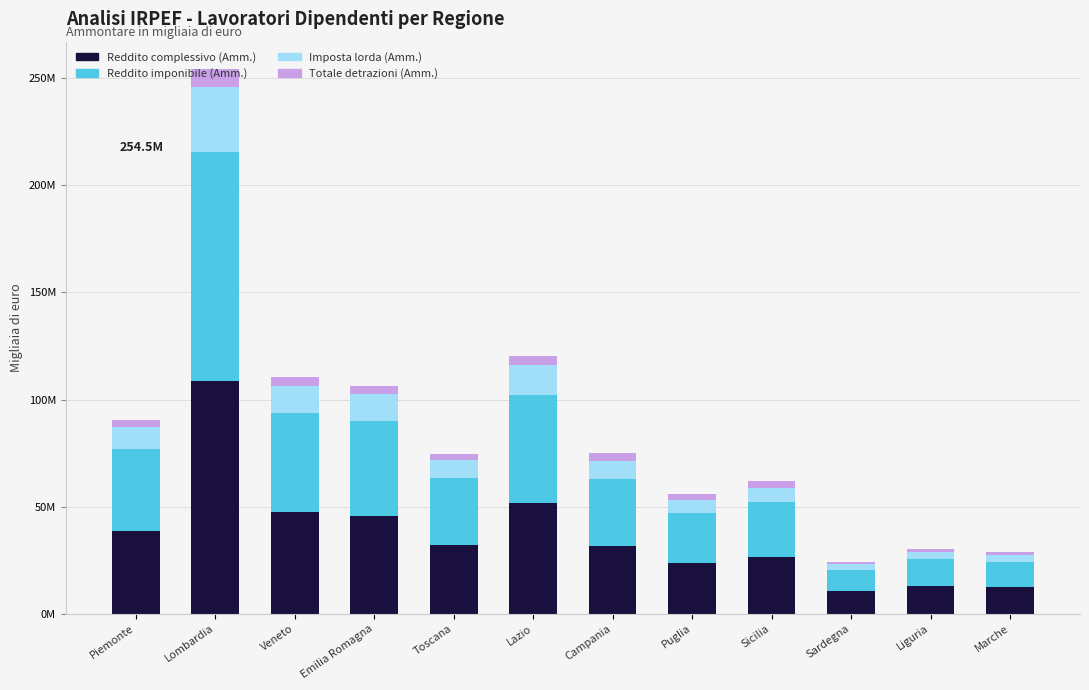

What are all the series names shown in the legend?

Reddito complessivo (Amm.), Reddito imponibile (Amm.), Imposta lorda (Amm.), Totale detrazioni (Amm.)